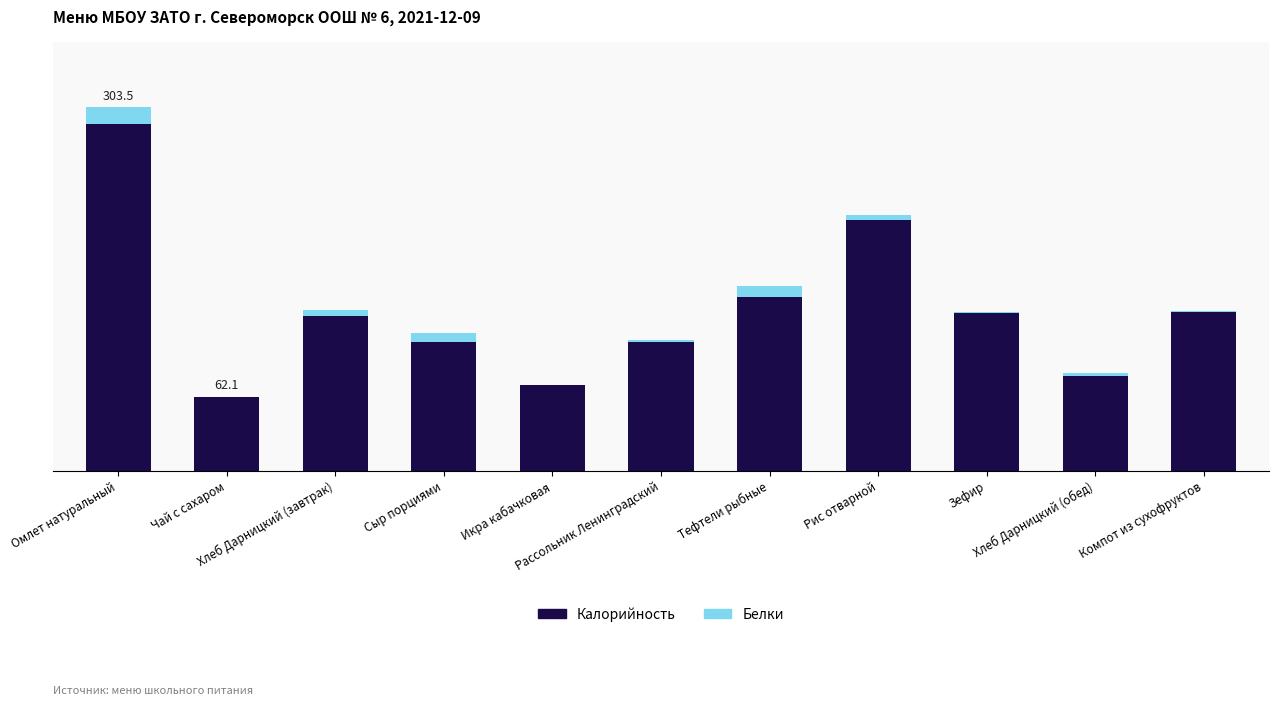

At which label does Калорийность first exceed 129?

Омлет натуральный